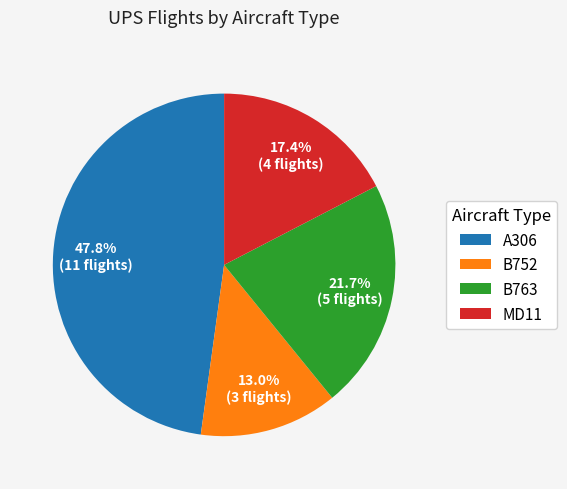

Does any single category account for the majority?

No